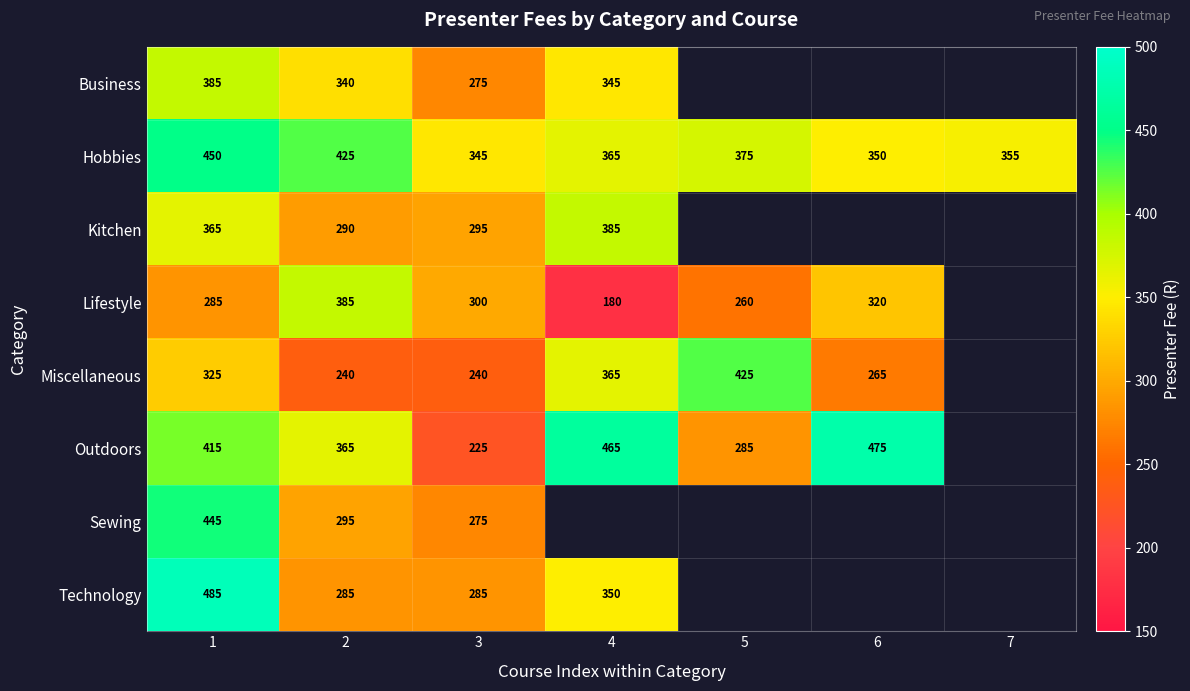

What is the maximum value for Hobbies?

450